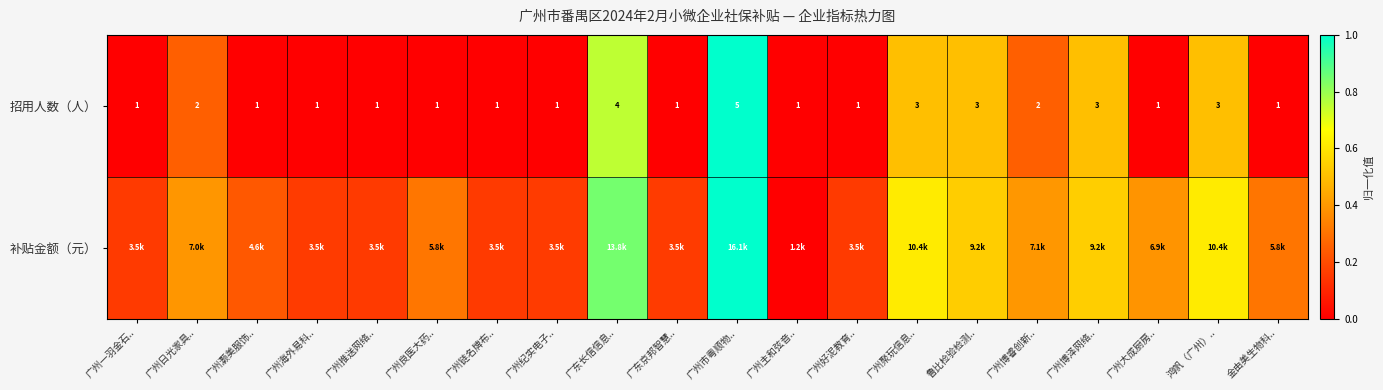

Which category has the highest value in the 招用人数（人） series?

广州市粤顺物..